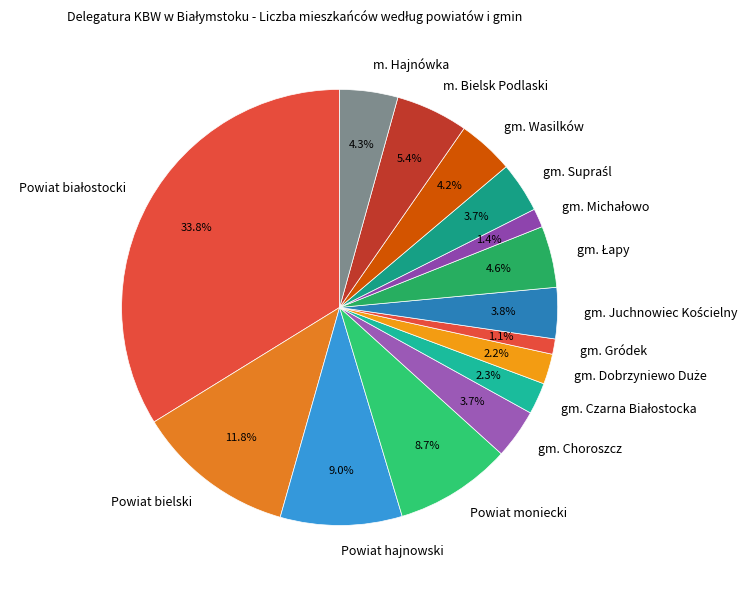

Which has a higher value, m. Hajnówka or Powiat moniecki?

Powiat moniecki